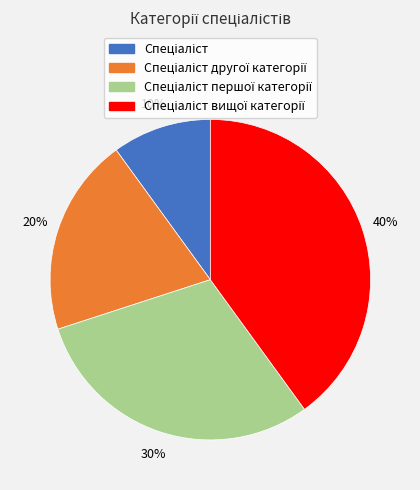

How many segments does this pie chart have?

4